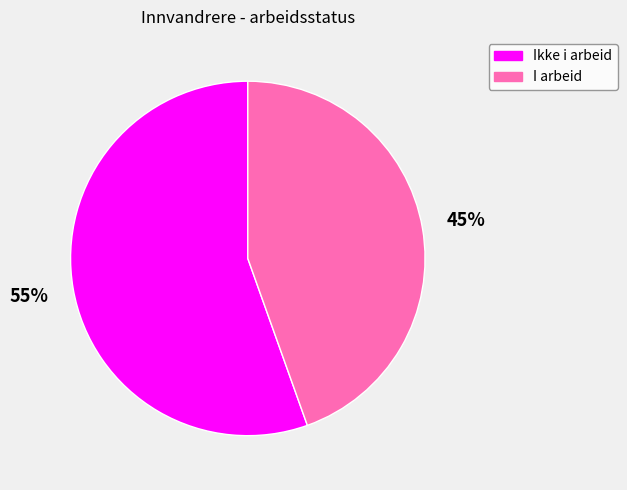

Is it true that Ikke i arbeid is 55% of the pie?

True